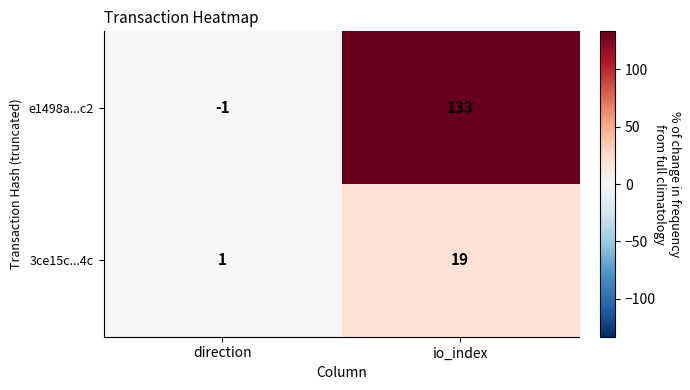

Which category has the lowest value in the 3ce15c...4c series?

direction